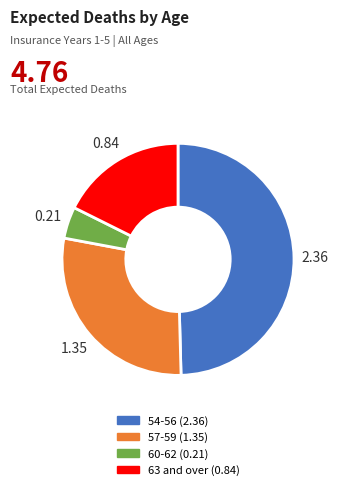

Is there a majority slice in this chart?

No